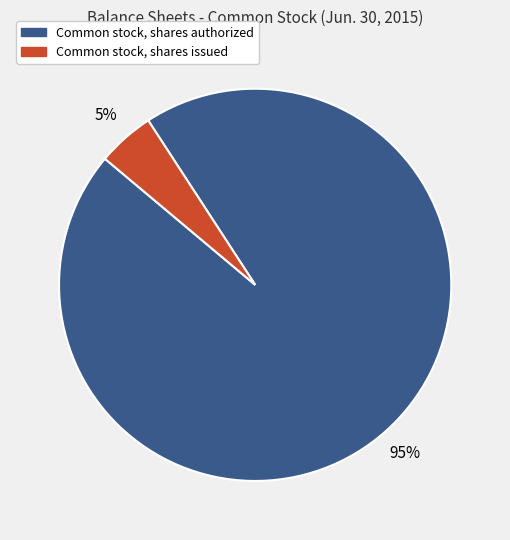

Between Common stock, shares issued and Common stock, shares authorized, which is larger?

Common stock, shares authorized